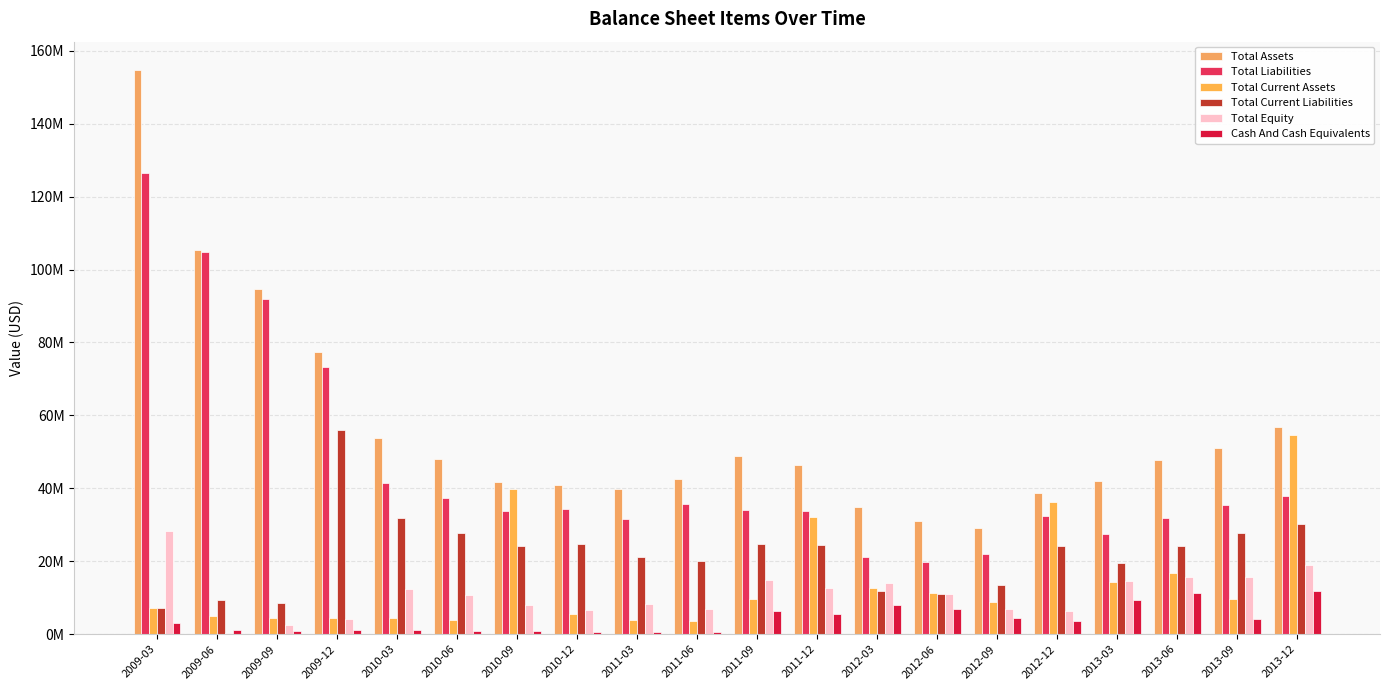

True or false: Total Equity has a value of 10624719 at 2012-09.

False